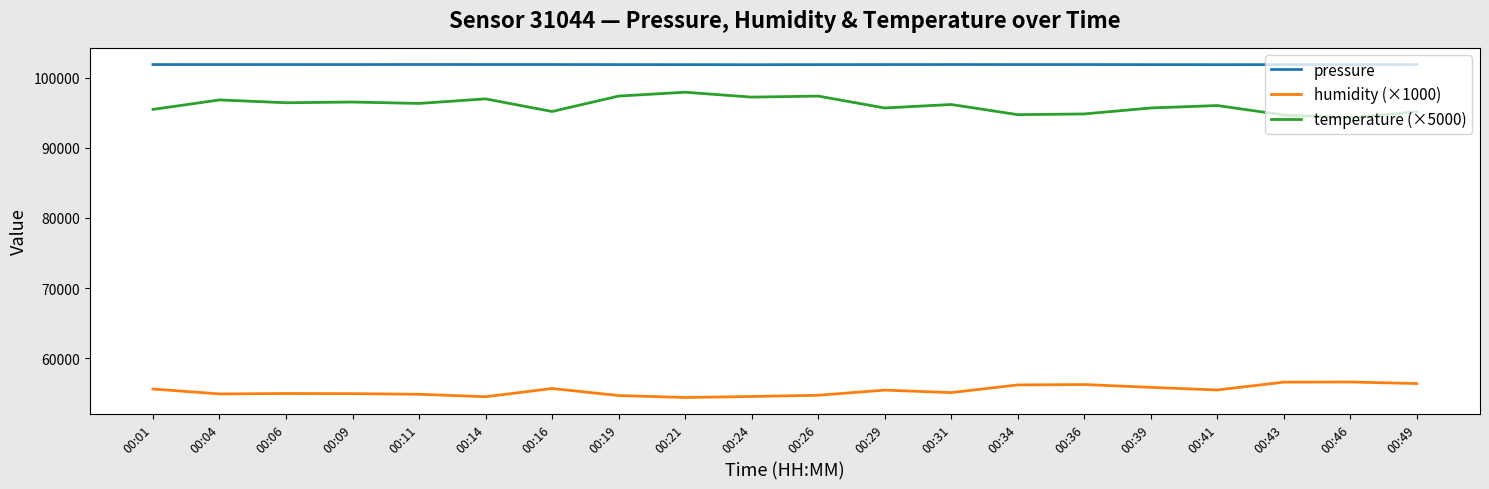

The value of temperature (×5000) at 00:49 is 95150.0. True or false?

True